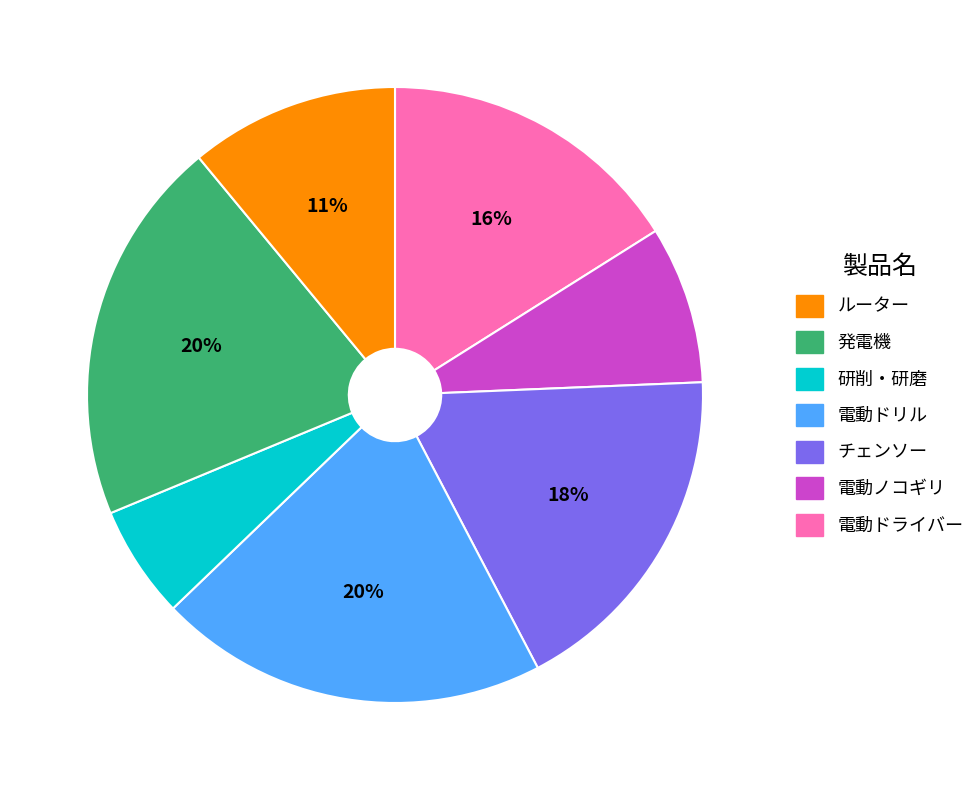

To the nearest percent, what is the average slice percentage?

14%